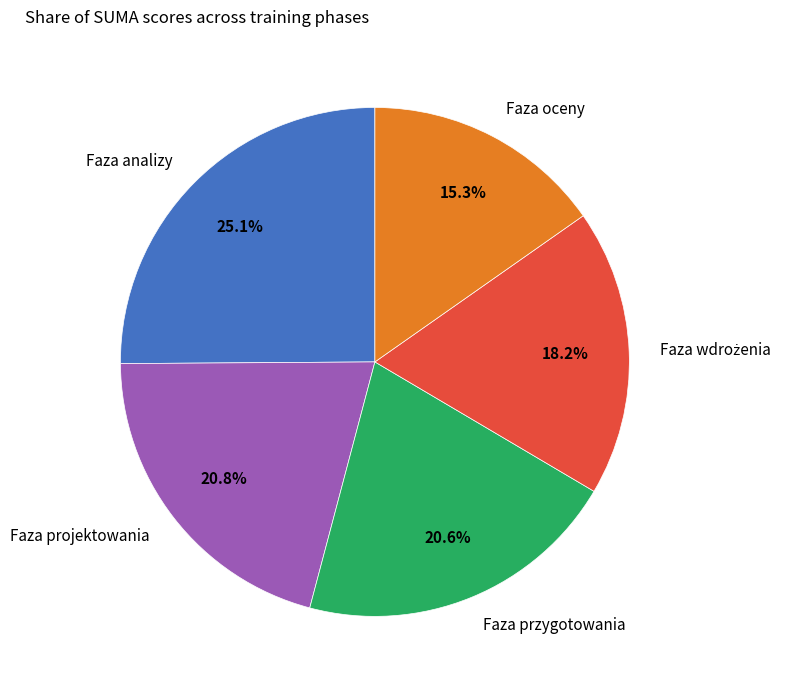

Which slice is the smallest?

Faza oceny